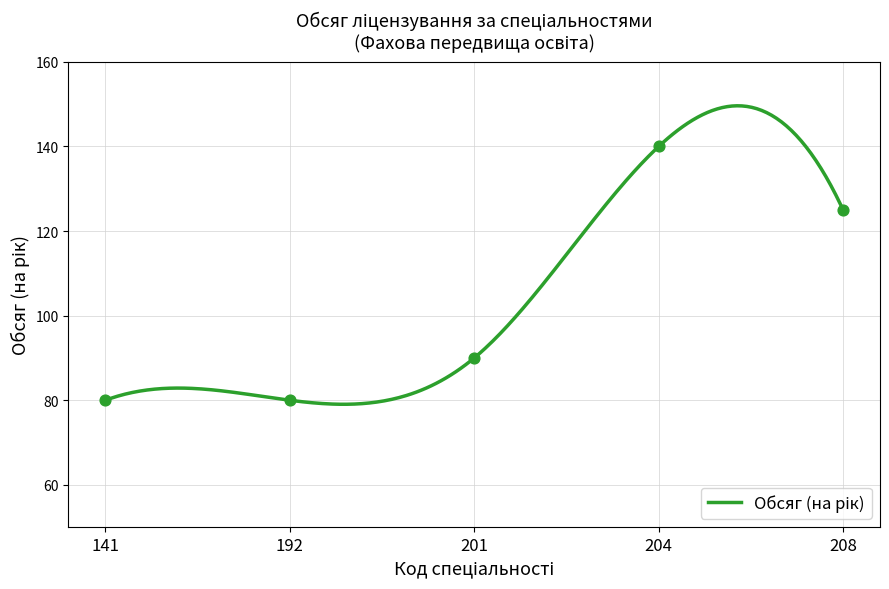

Between 201 and 208, which is larger?

208